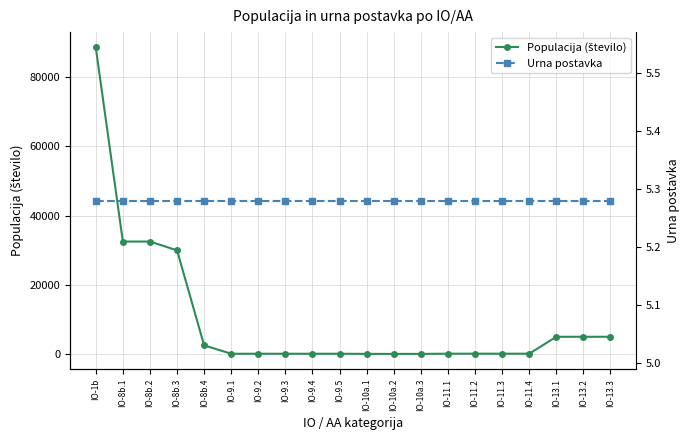

What is the label of the 10th point from the left?

IO-9.5